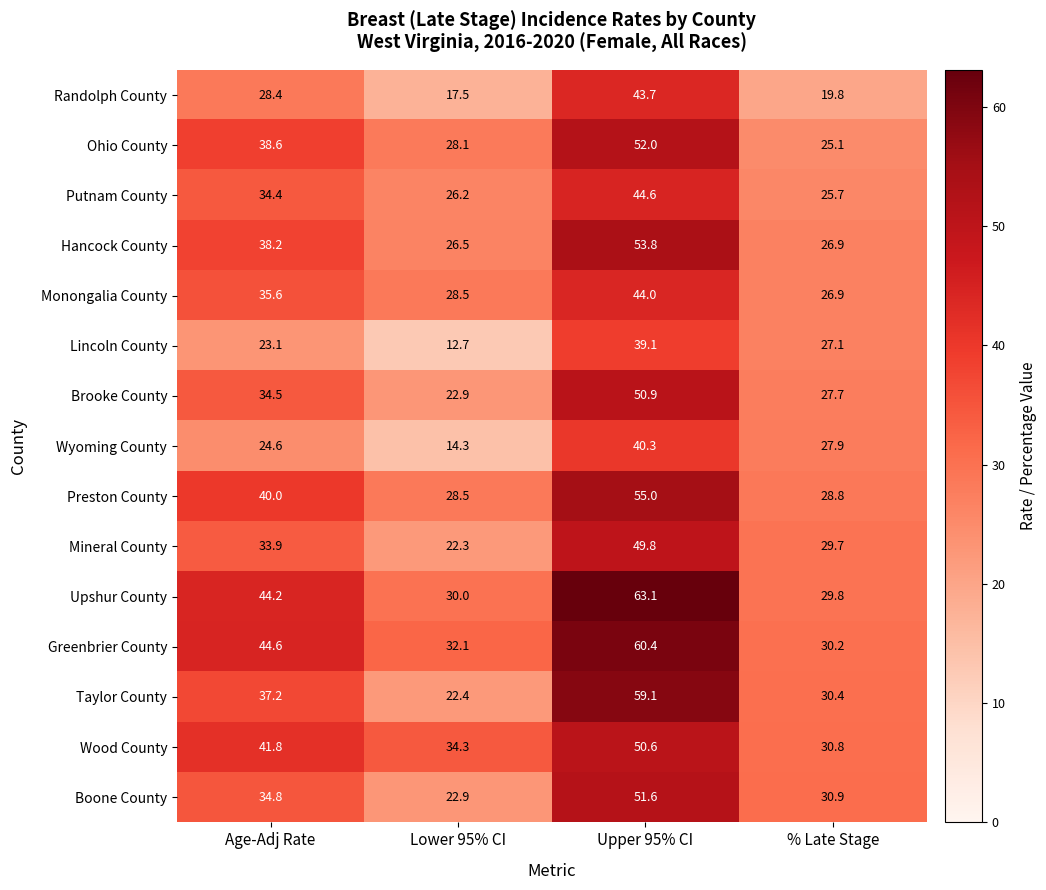

At which label does Randolph County first exceed 28?

Age-Adj Rate